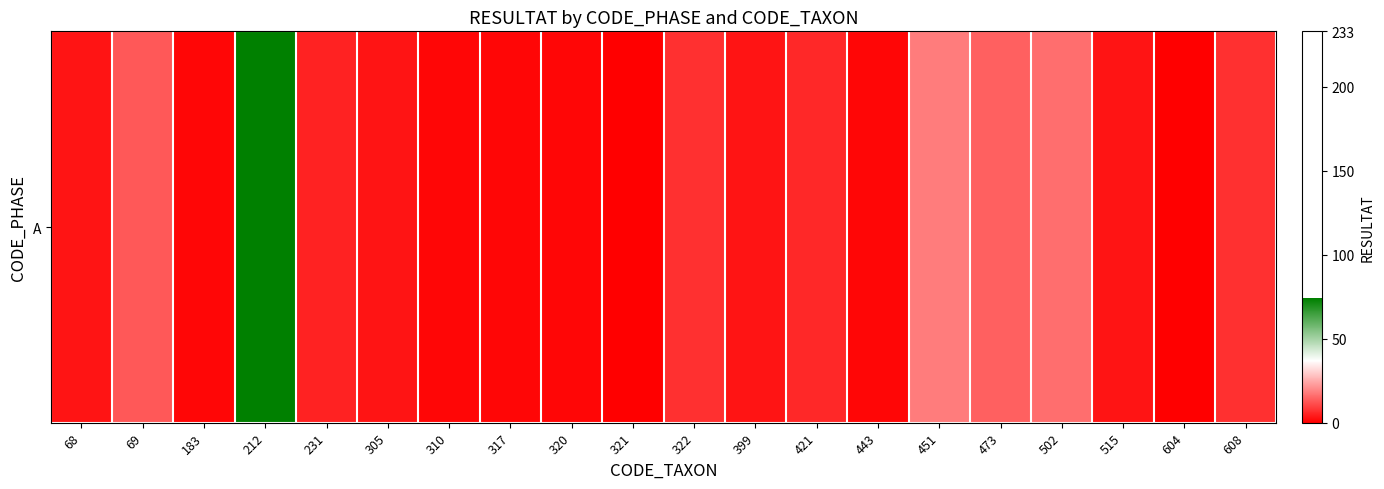

The value at 317 is 1. True or false?

True